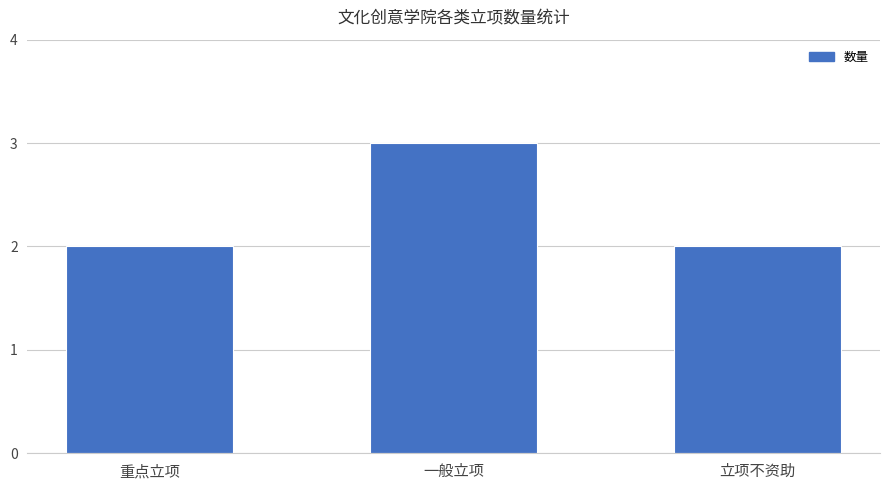

How many bars are there in total?

3